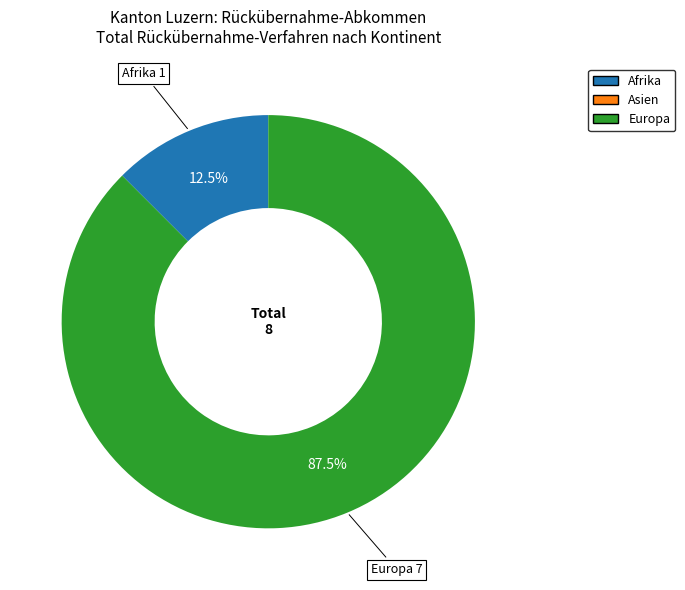

How many slices are in this pie chart?

2